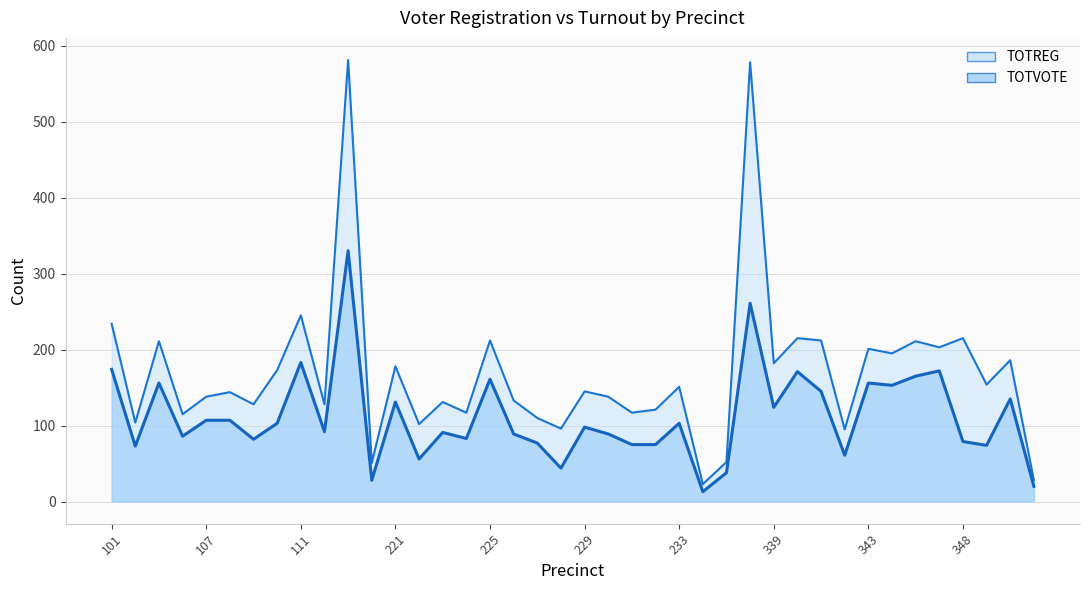

At 229, list the series in order from largest to smallest.

TOTREG, TOTVOTE